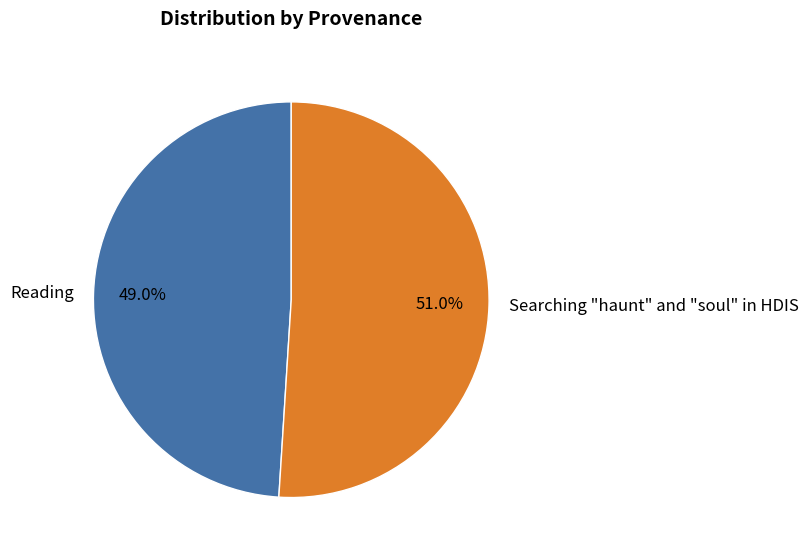

Combined, do Searching "haunt" and "soul" in HDIS and Reading account for over 50%?

Yes